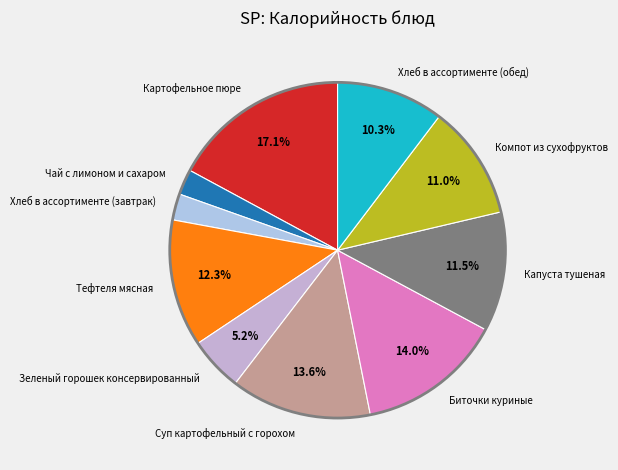

Does Суп картофельный с горохом account for over 50% of the chart?

No